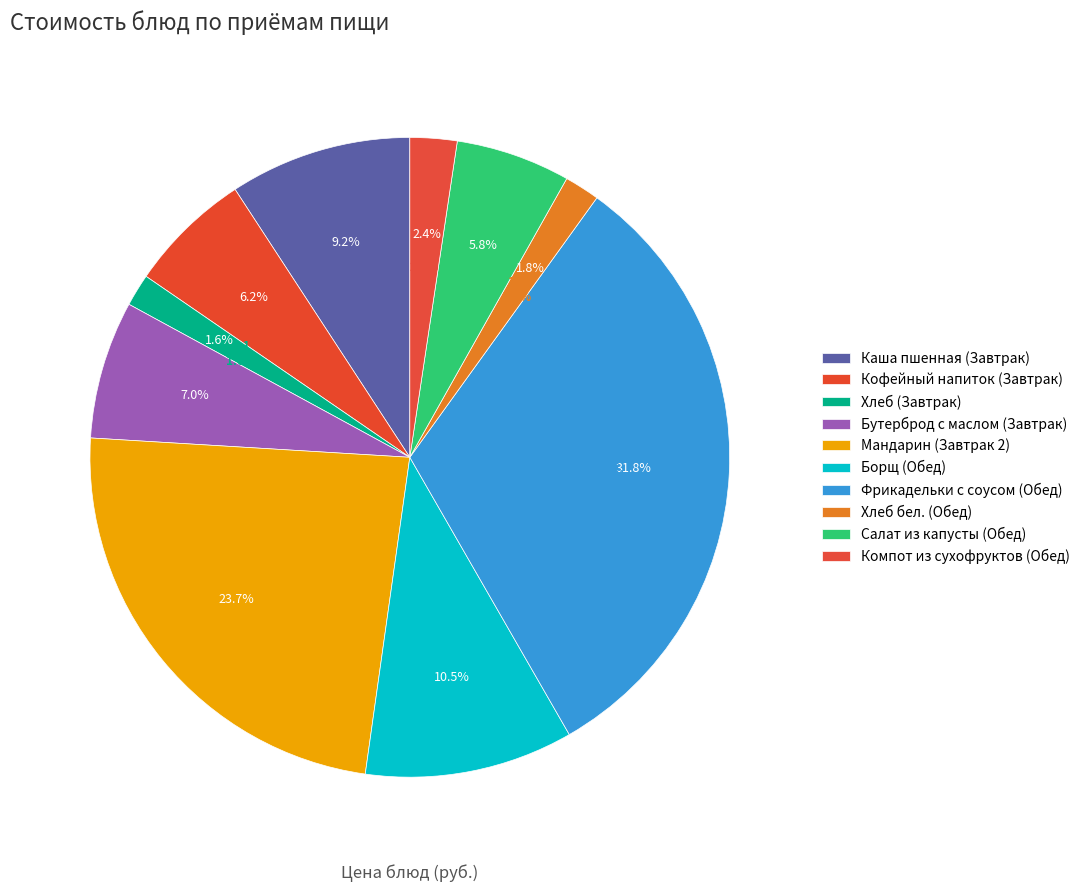

To the nearest percent, what is the difference between the largest and smallest slice percentages?

30%